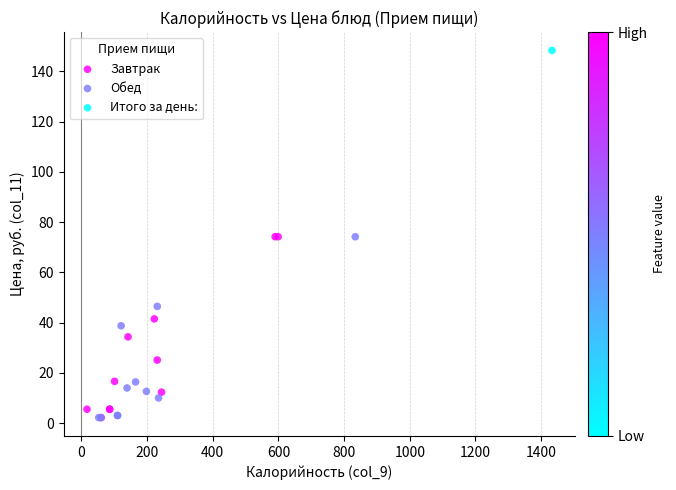

What are all the series names shown in the legend?

Завтрак, Обед, Итого за день: